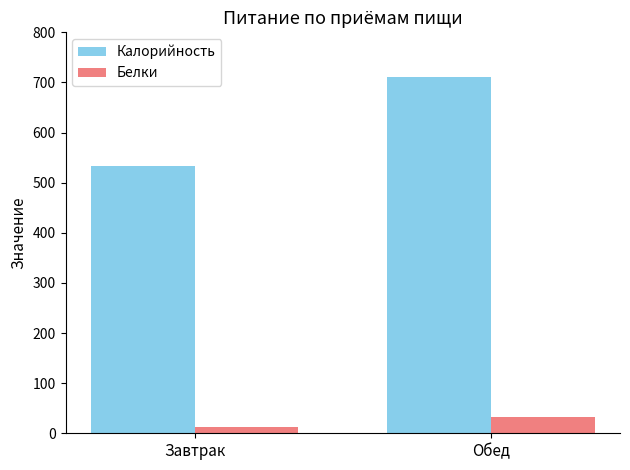

What are all the series names shown in the legend?

Калорийность, Белки